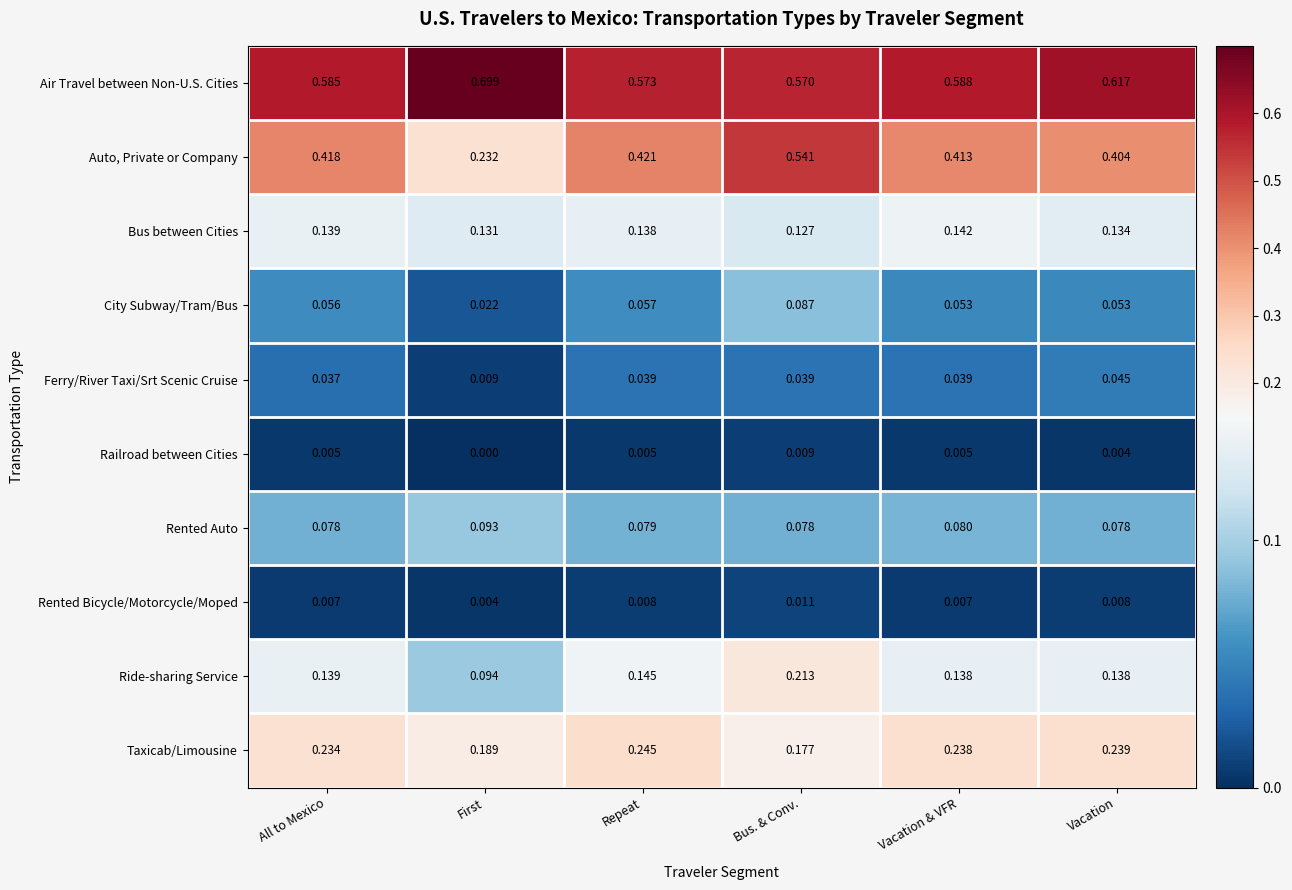

Which category has the lowest value across all series?

First